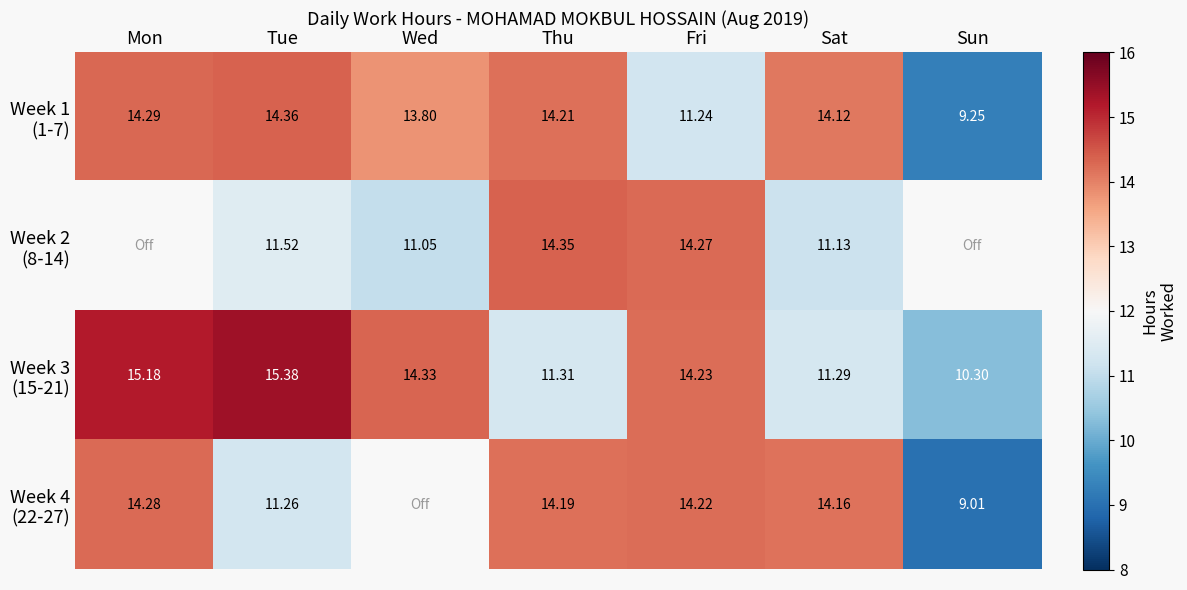

The value of Week 2 (8-14) at Tue is 4.3. True or false?

False